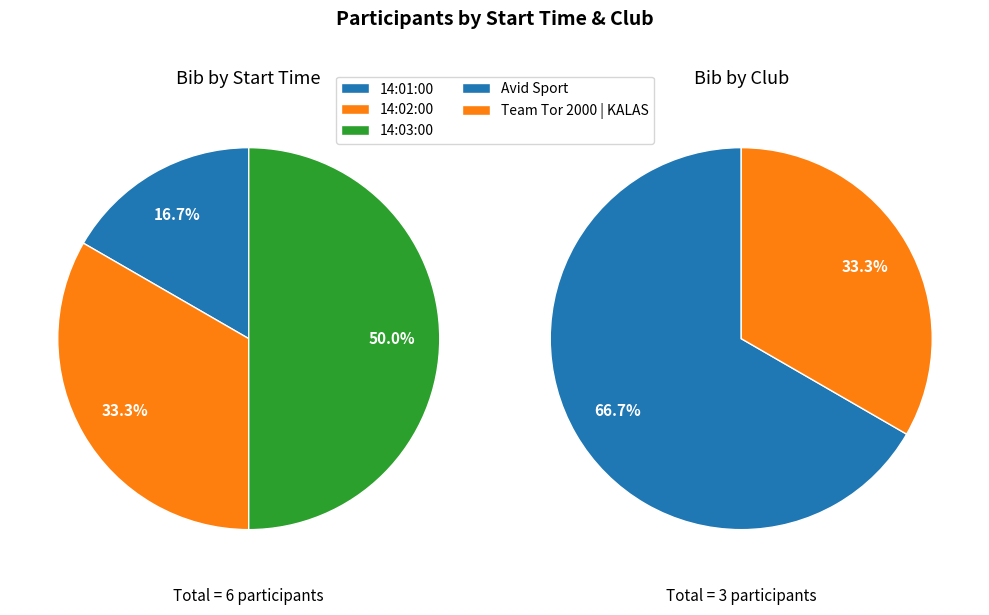

How many segments does this pie chart have?

3